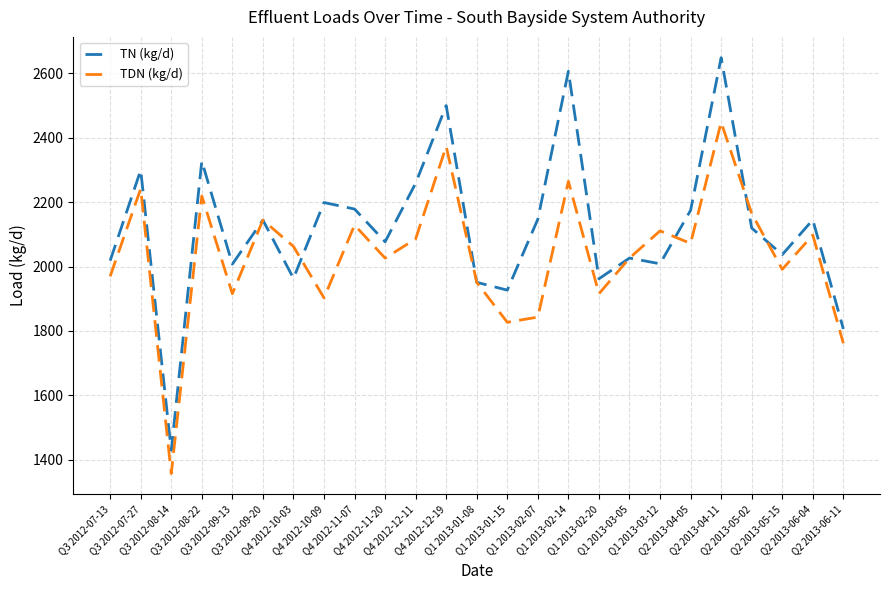

List the series in order of their peak value, highest first.

TN (kg/d), TDN (kg/d)